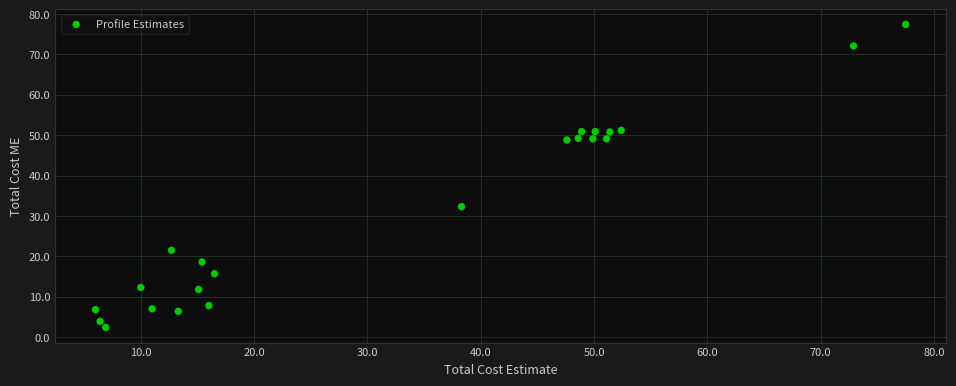

What Y value in the scatter plot is closest to 39?

32.3